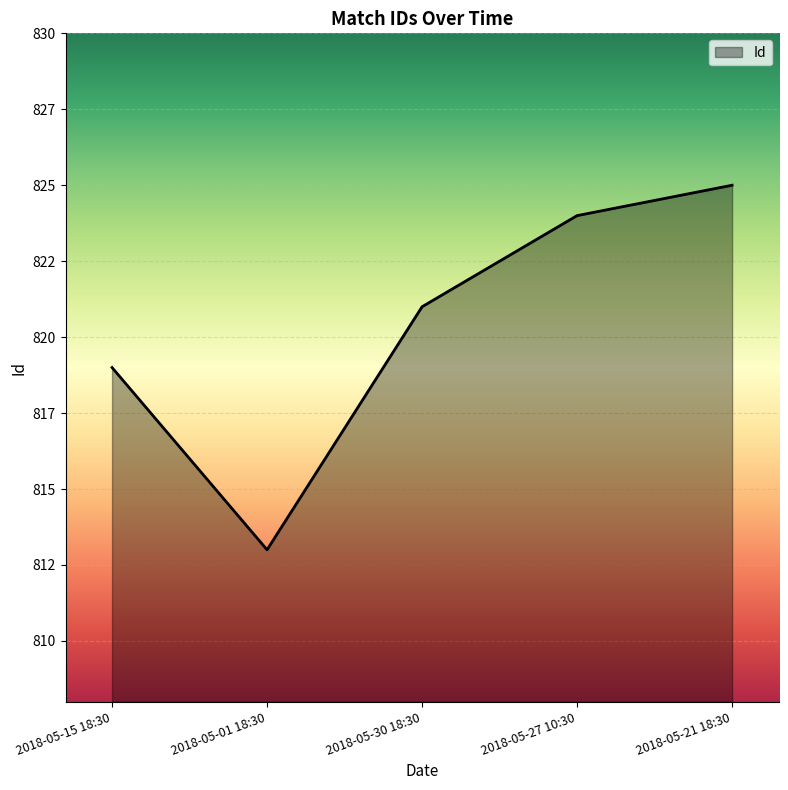

Rank the categories by value from lowest to highest.

2018-05-01 18:30, 2018-05-15 18:30, 2018-05-30 18:30, 2018-05-27 10:30, 2018-05-21 18:30